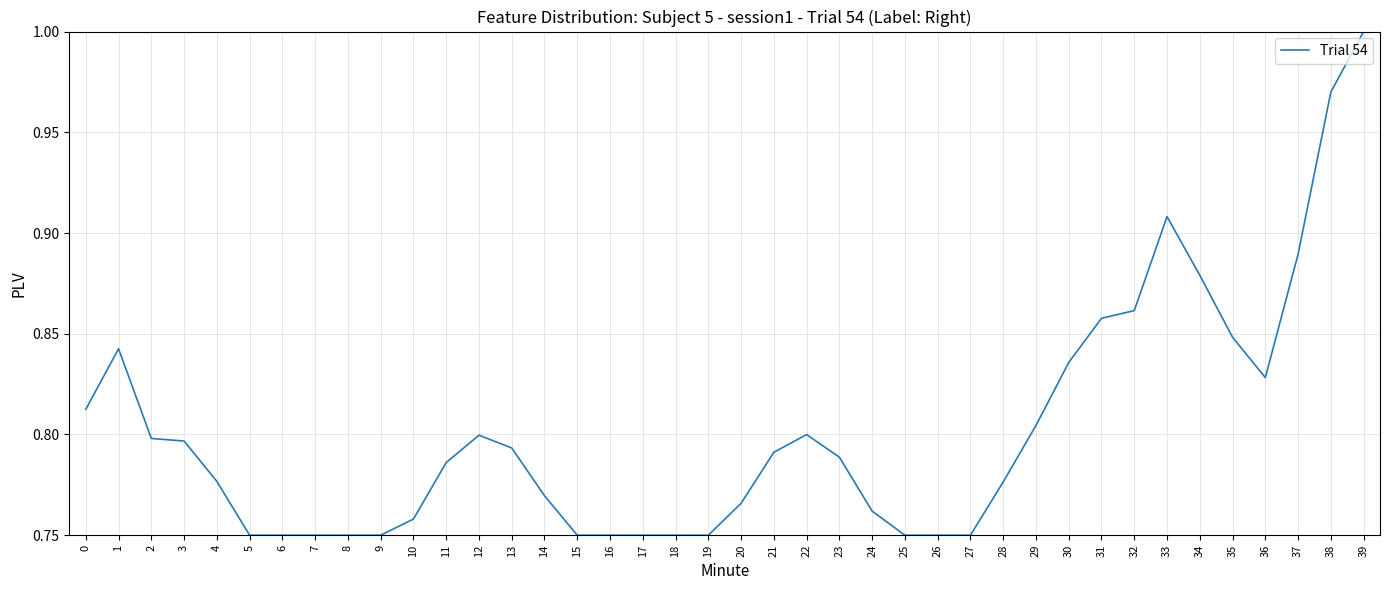

Which has a higher value, 30 or 10?

30